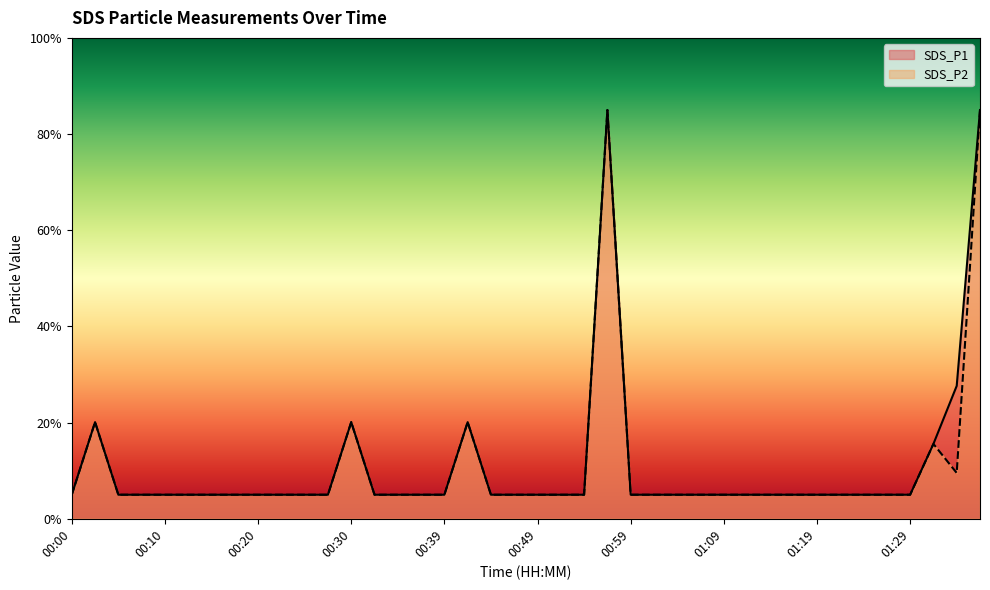

True or false: SDS_P1 has more than 1 interior local peaks.

True